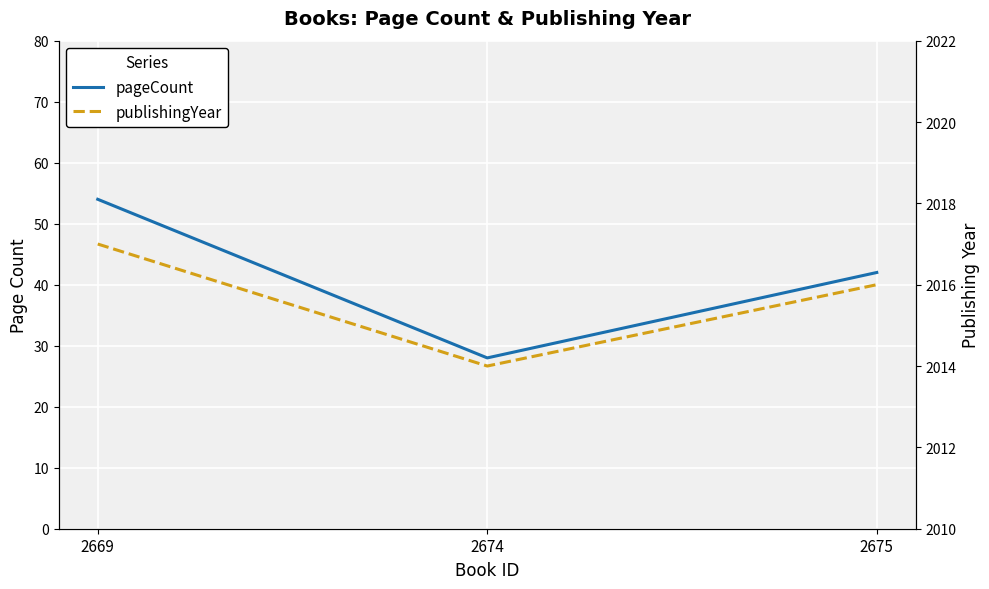

Rank the series by their average value, from highest to lowest.

publishingYear, pageCount